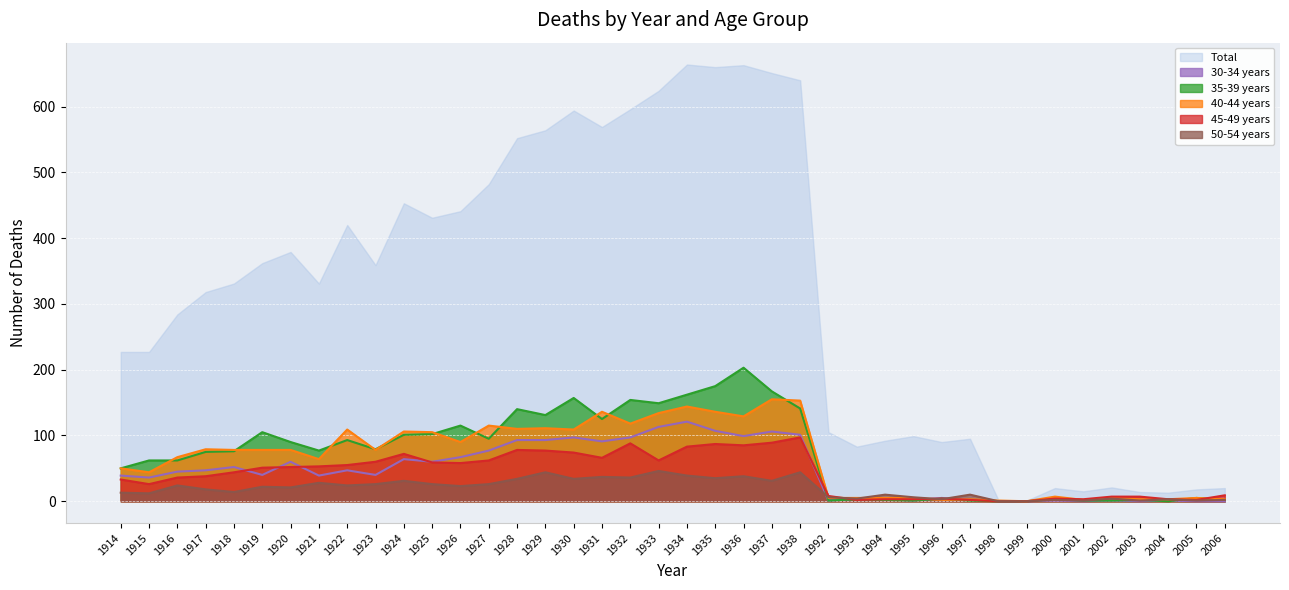

At how many categories does at least one series exceed 376?

17